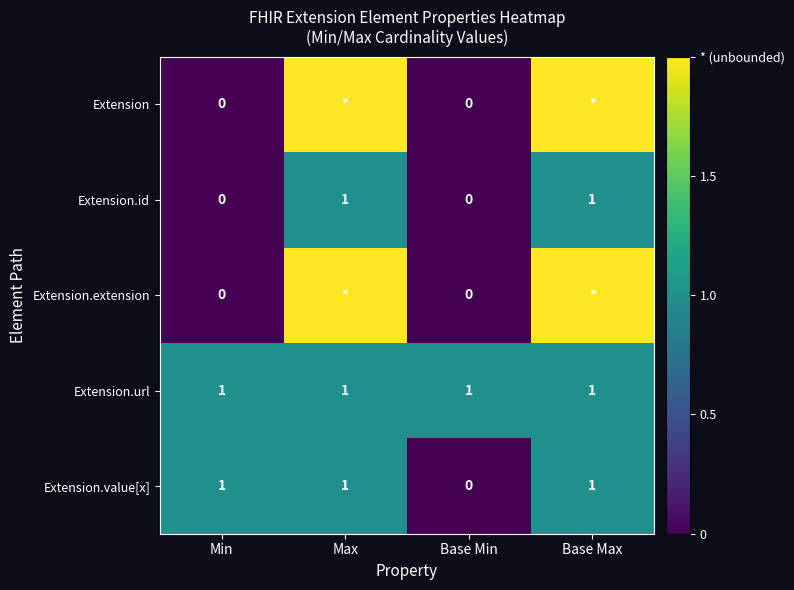

The value of Extension.url at Base Min is 1. True or false?

True